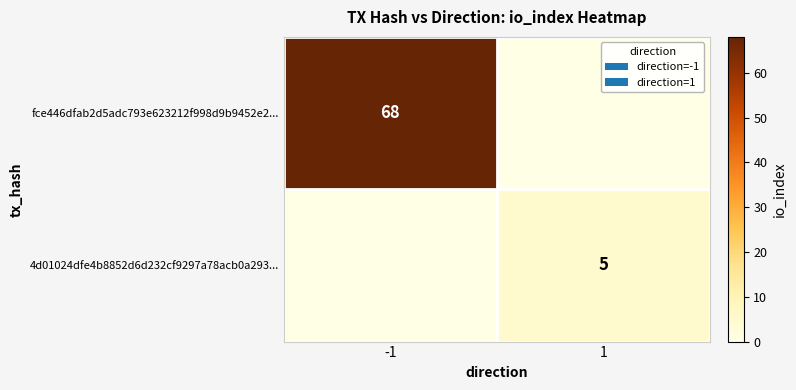

Is the value of 4d01024dfe4b8852d6d232cf9297a78acb0a293... at 1 greater than the value of fce446dfab2d5adc793e623212f998d9b9452e2... at -1?

No